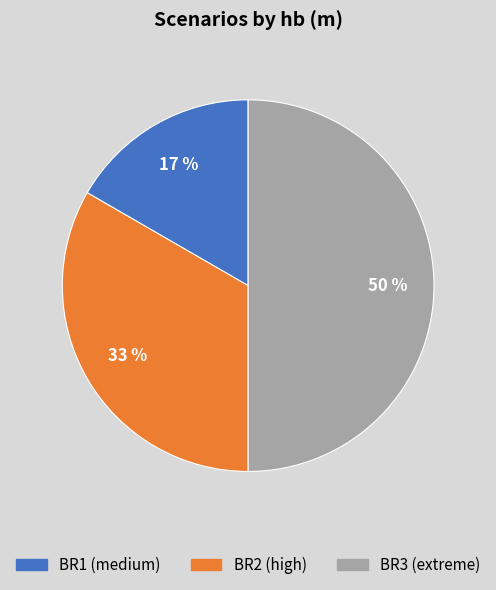

Is the sum of BR1 (medium) and BR3 (extreme) greater than half?

Yes